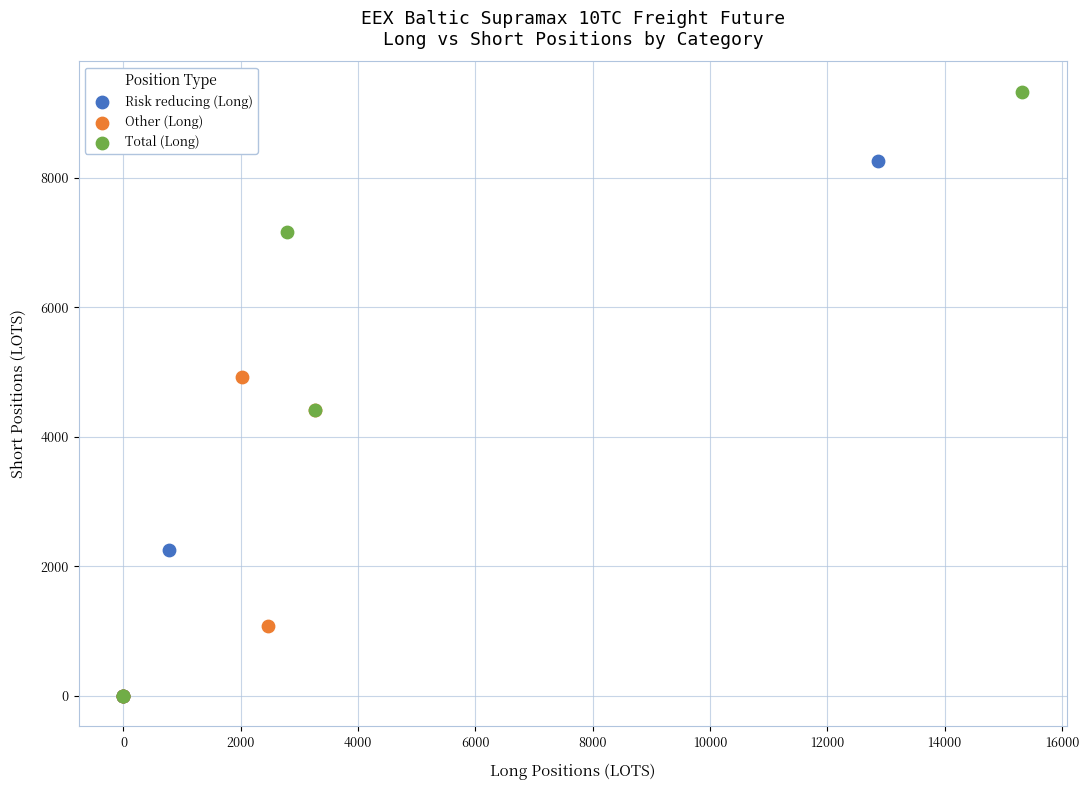

Which series reaches the maximum Y coordinate?

Total (Long)